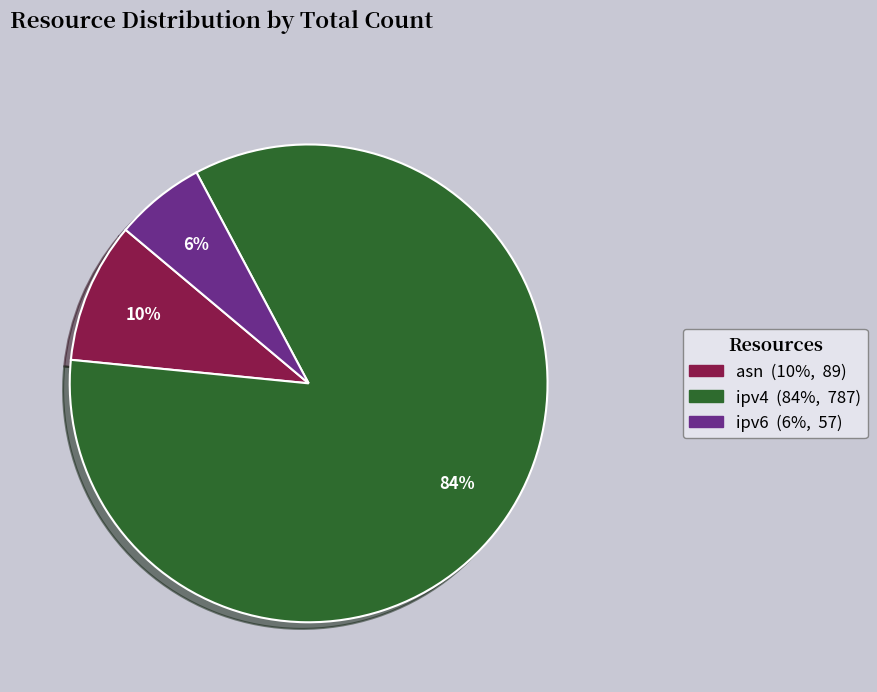

Between ipv6 and ipv4, which is larger?

ipv4